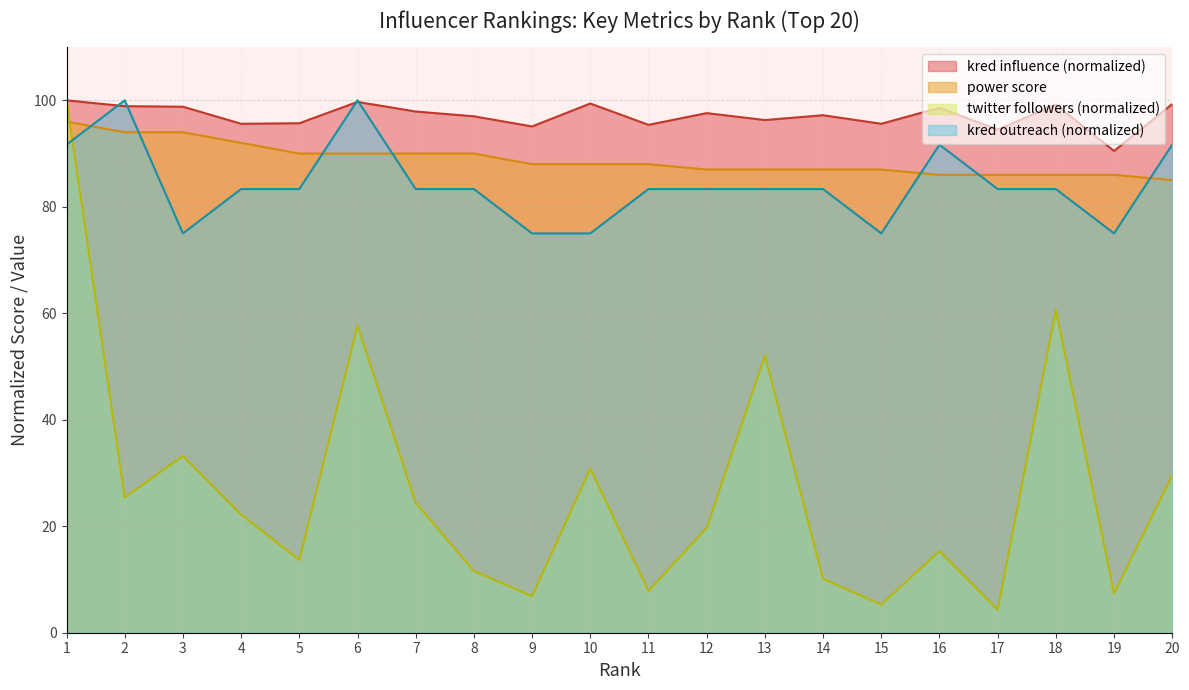

Between 8 and 18, which series saw the biggest shift?

twitter followers (normalized)